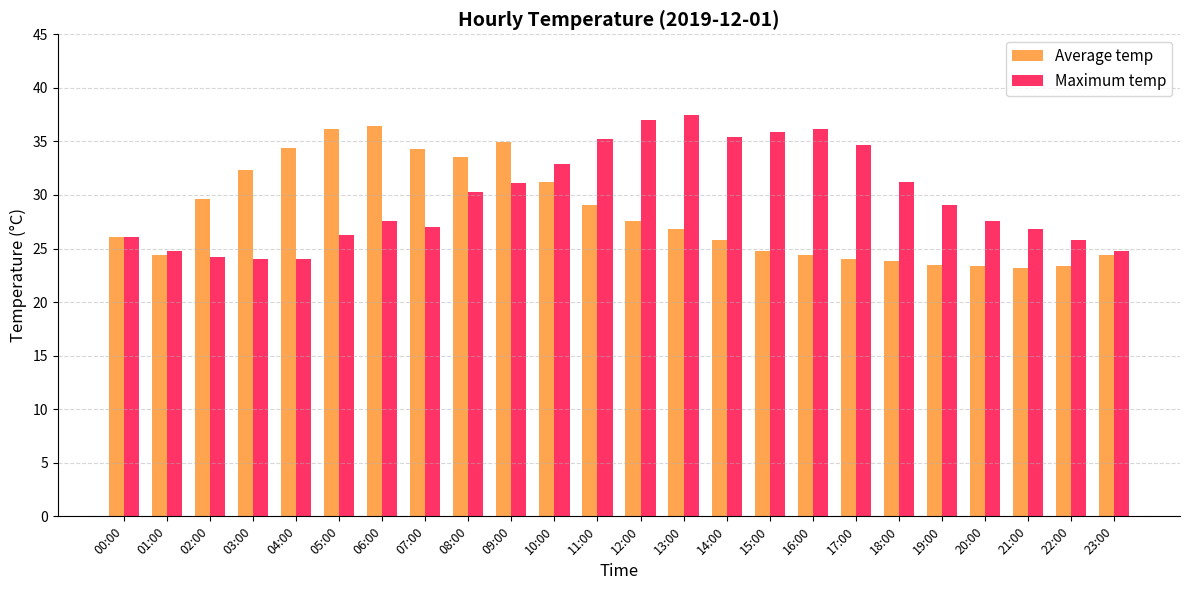

At which category is the sum across all series the highest?

09:00